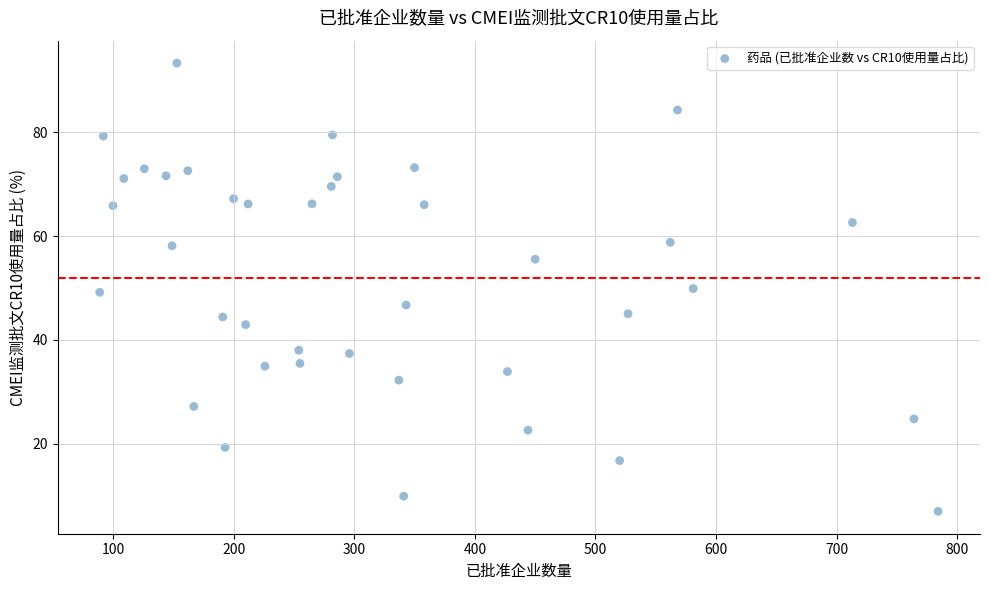

What is the range of Y values (max minus min)?

86.4